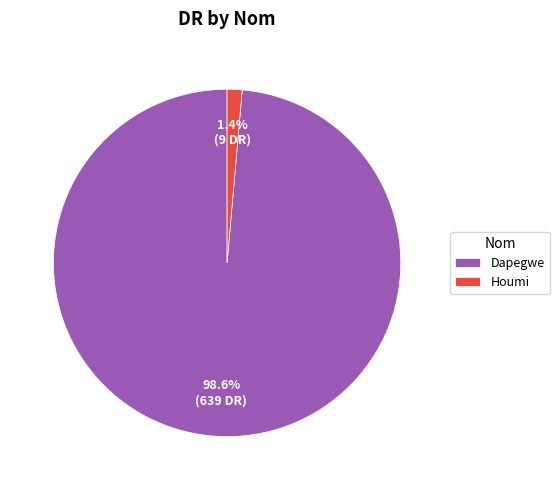

Count the number of slices in the pie.

2